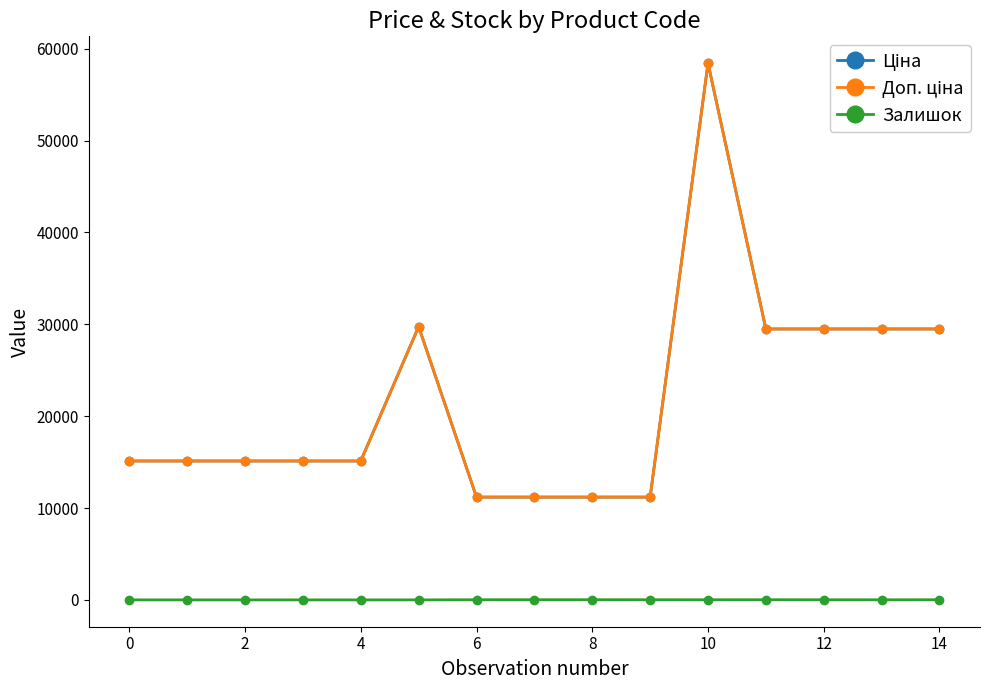

Is this an area chart (filled region under the line)?

No